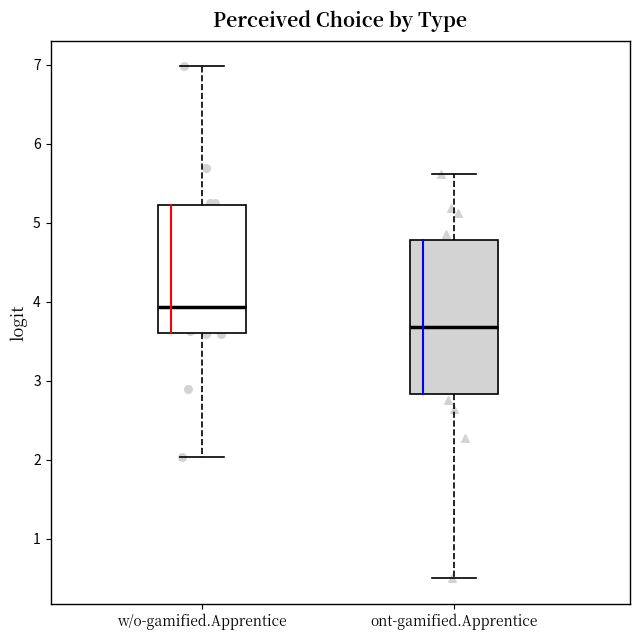

Reading left to right, read every box against the y-axis: the position of its median line, the range the box covers, and the ends of its whiskers. The values are not printed on the chart, so give them approximately, as read against the axis.

w/o-gamified.Apprentice: median 3.9, box 3.6 to 5.2, whiskers 2.0 to 7.0
ont-gamified.Apprentice: median 3.7, box 2.8 to 4.8, whiskers 0.5 to 5.6